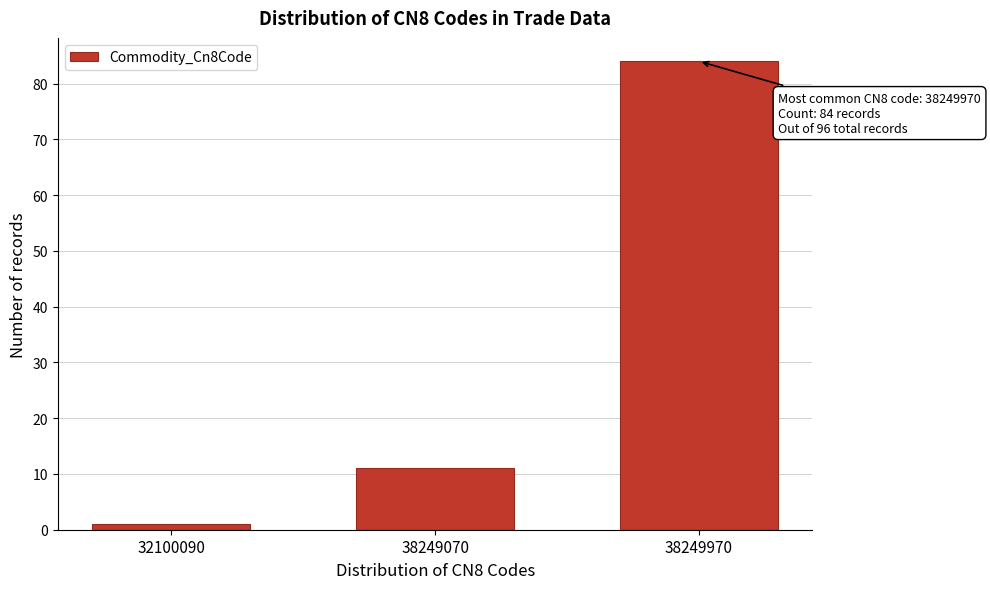

Reading left to right, list all the values displayed in this chart.

1	11	84